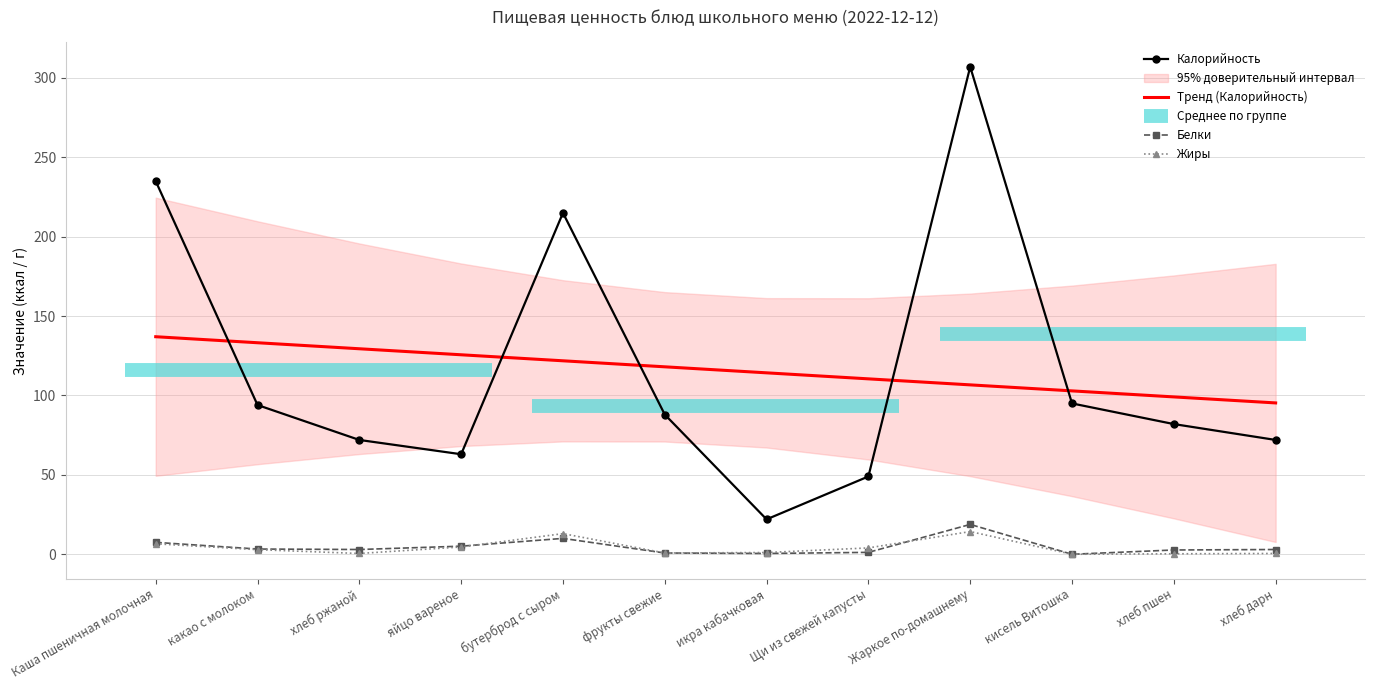

In Белки, how many points are higher than both neighbors (excluding endpoints)?

2